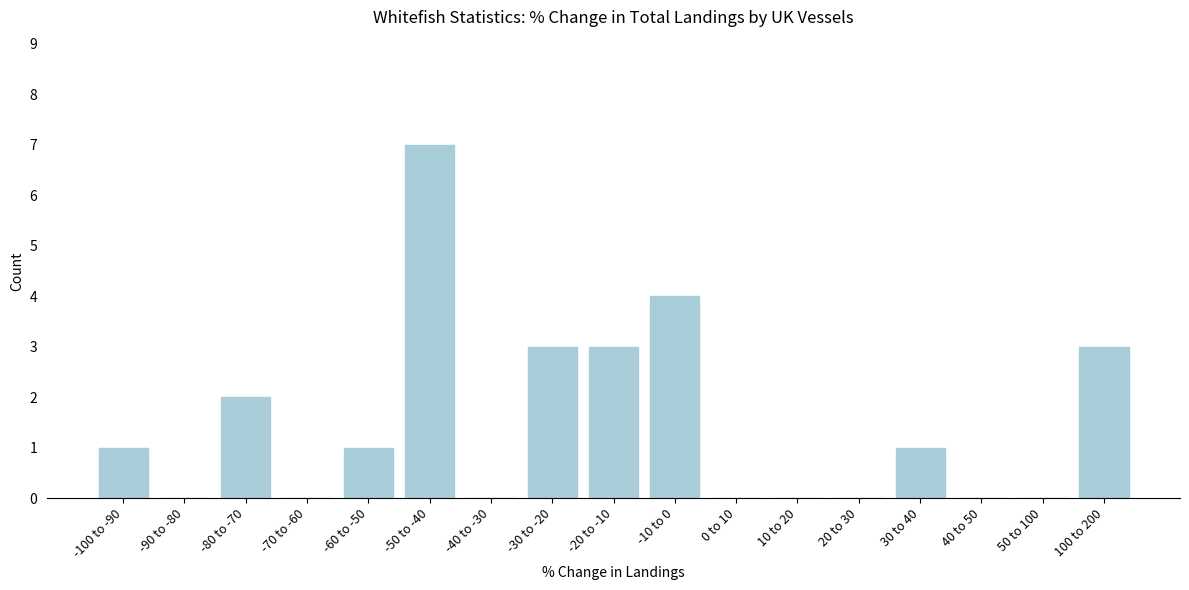

Reading left to right, extract all data points from this chart.

-100 to -90=1	-90 to -80=0	-80 to -70=2	-70 to -60=0	-60 to -50=1	-50 to -40=7	-40 to -30=0	-30 to -20=3	-20 to -10=3	-10 to 0=4	0 to 10=0	10 to 20=0	20 to 30=0	30 to 40=1	40 to 50=0	50 to 100=0	100 to 200=3